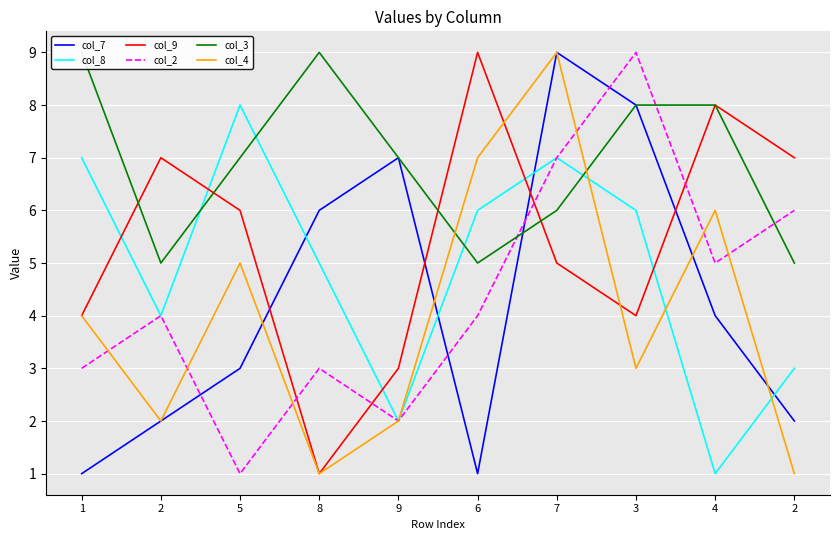

What is the difference between the second highest and minimum values in the col_4 series?

6